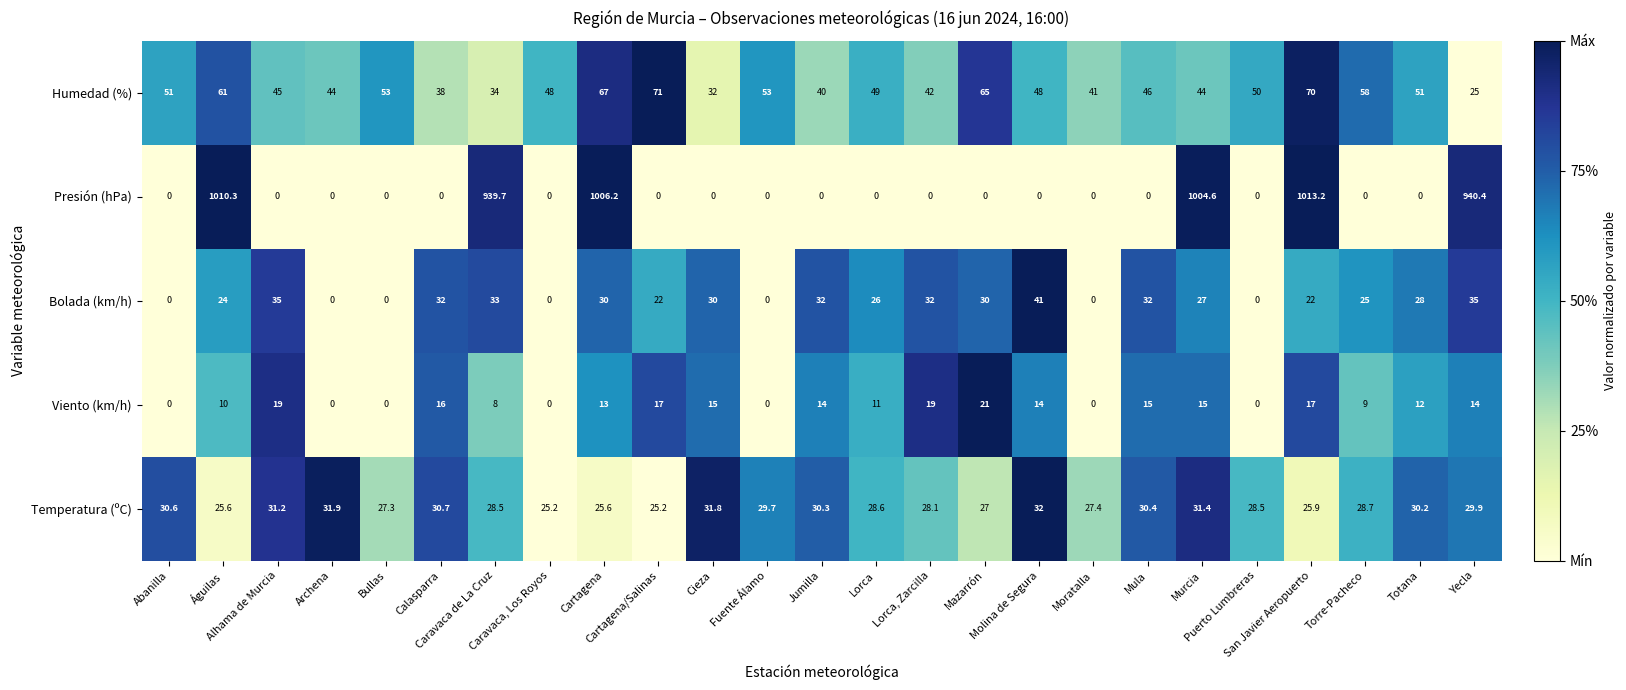

How many data points in Temperatura (ºC) are above 28?

17